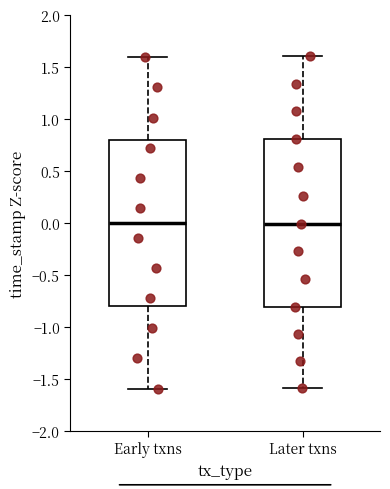

Where does the upper whisker of the box for Early txns end on the y-axis? The values are not printed on the chart, so give them approximately, as read against the axis.

1.6